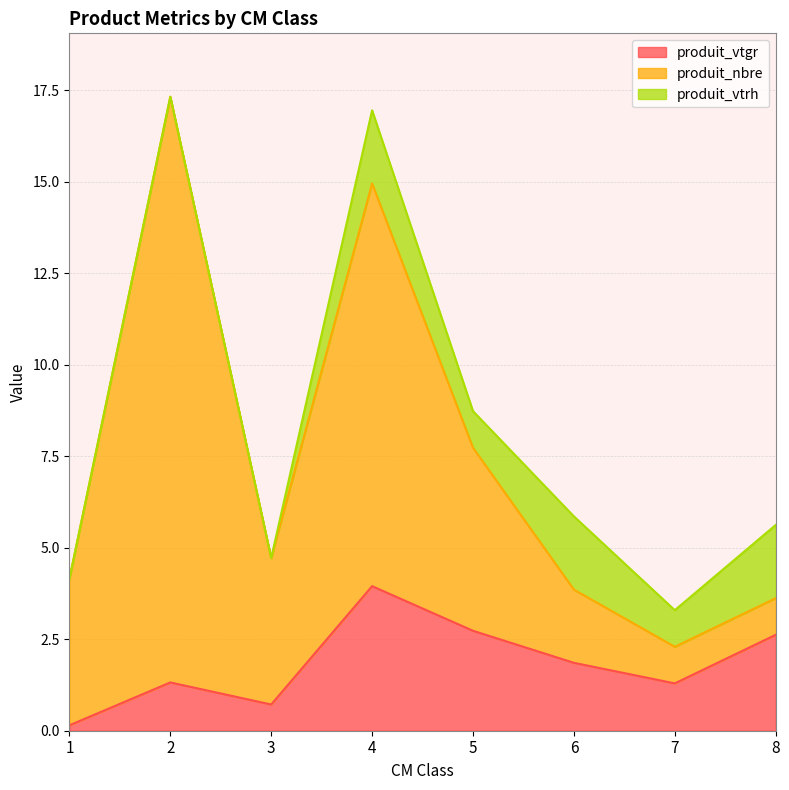

Rank the series at 2 from lowest to highest value.

produit_vtrh, produit_vtgr, produit_nbre